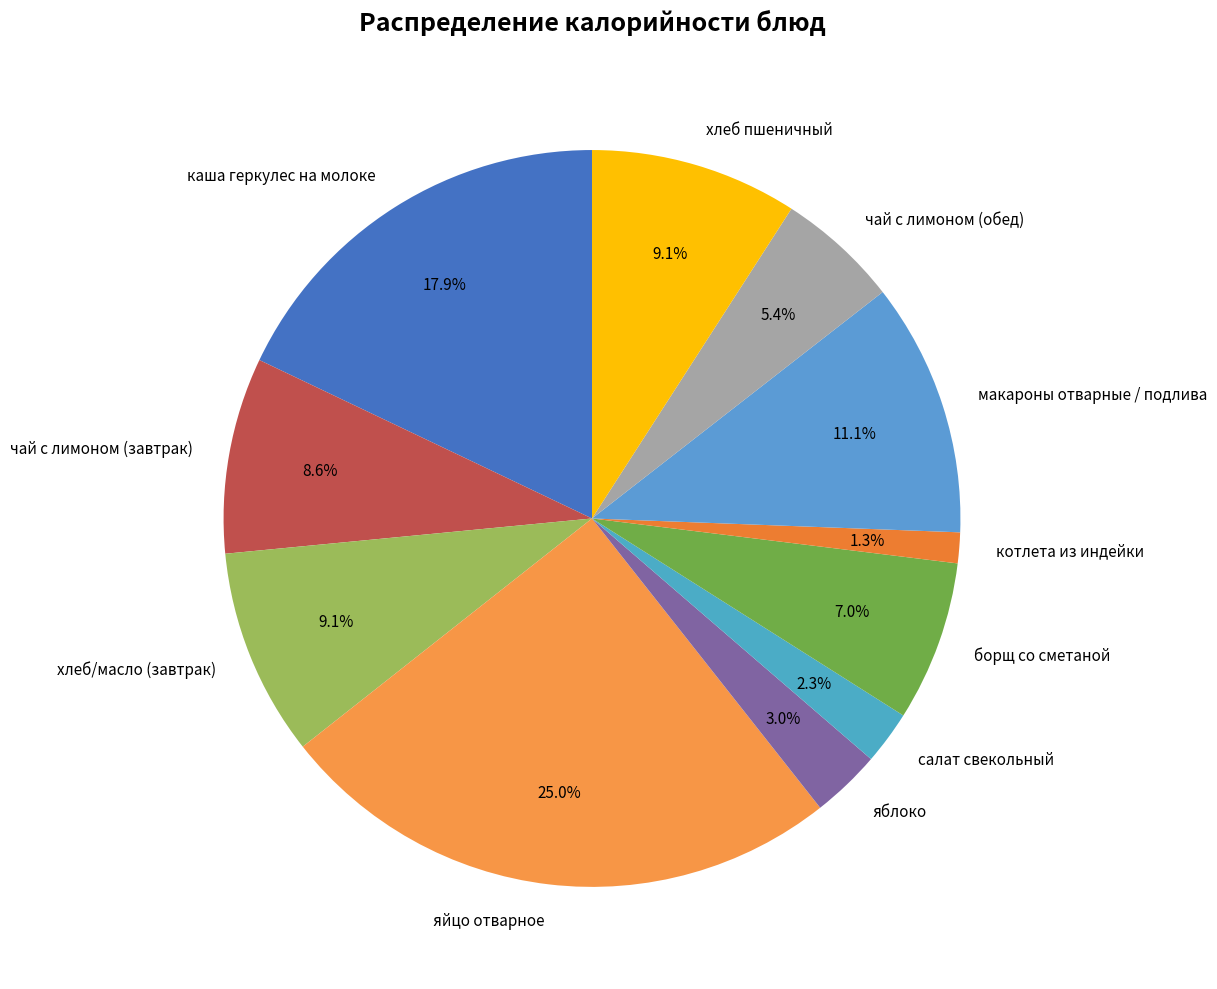

Between яйцо отварное and чай с лимоном (завтрак), which is larger?

яйцо отварное